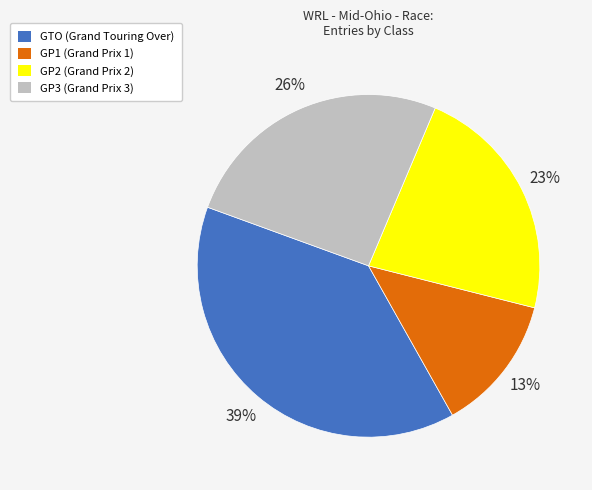

What percentage is the GP1 slice, to the nearest percent?

13%